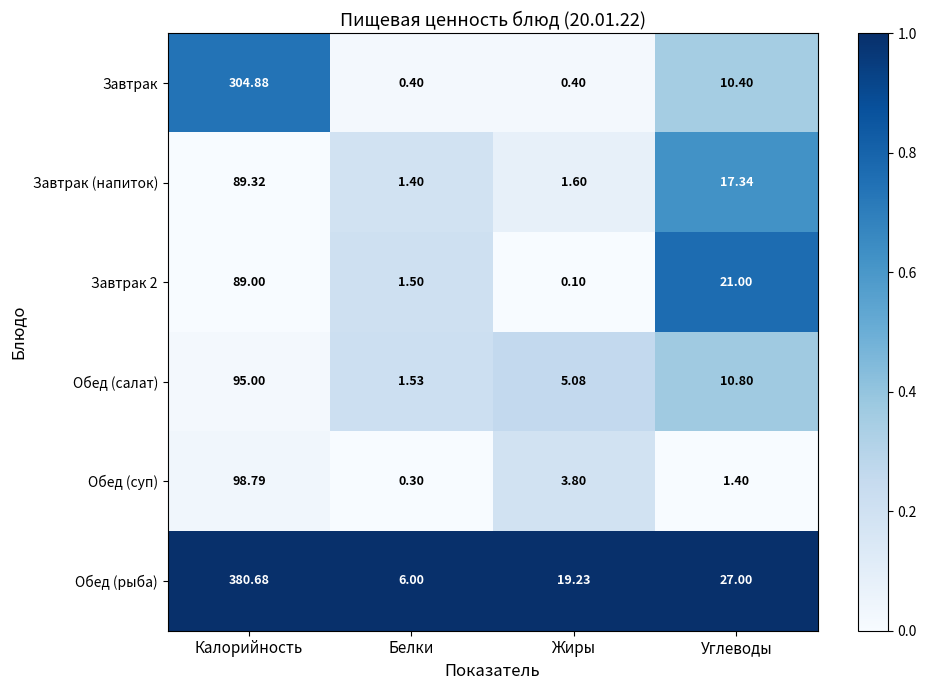

Is the value of Завтрак 2 at Белки greater than the value of Обед (рыба) at Жиры?

No